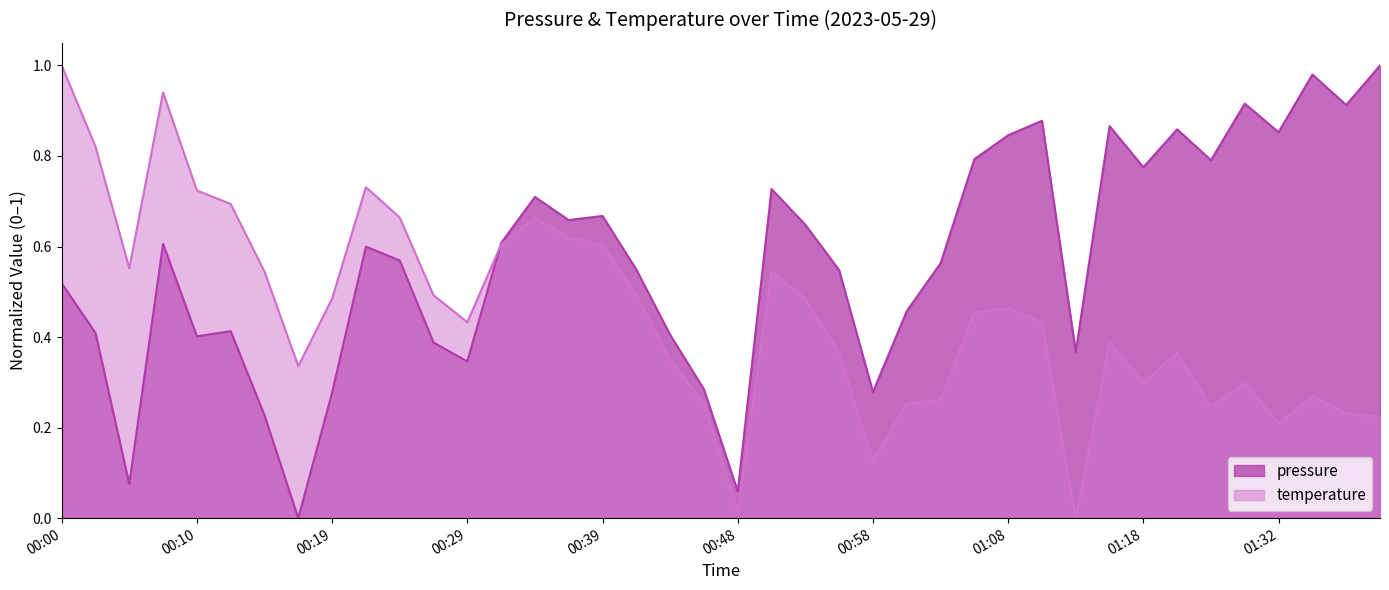

What is the difference between the maximum and minimum values?

1.0